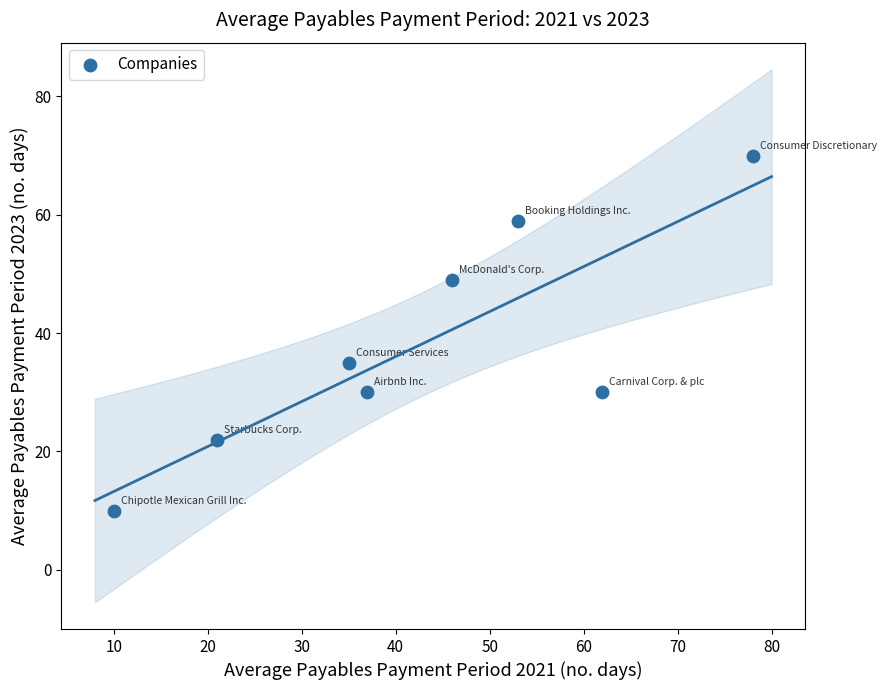

What is the average X value?

43